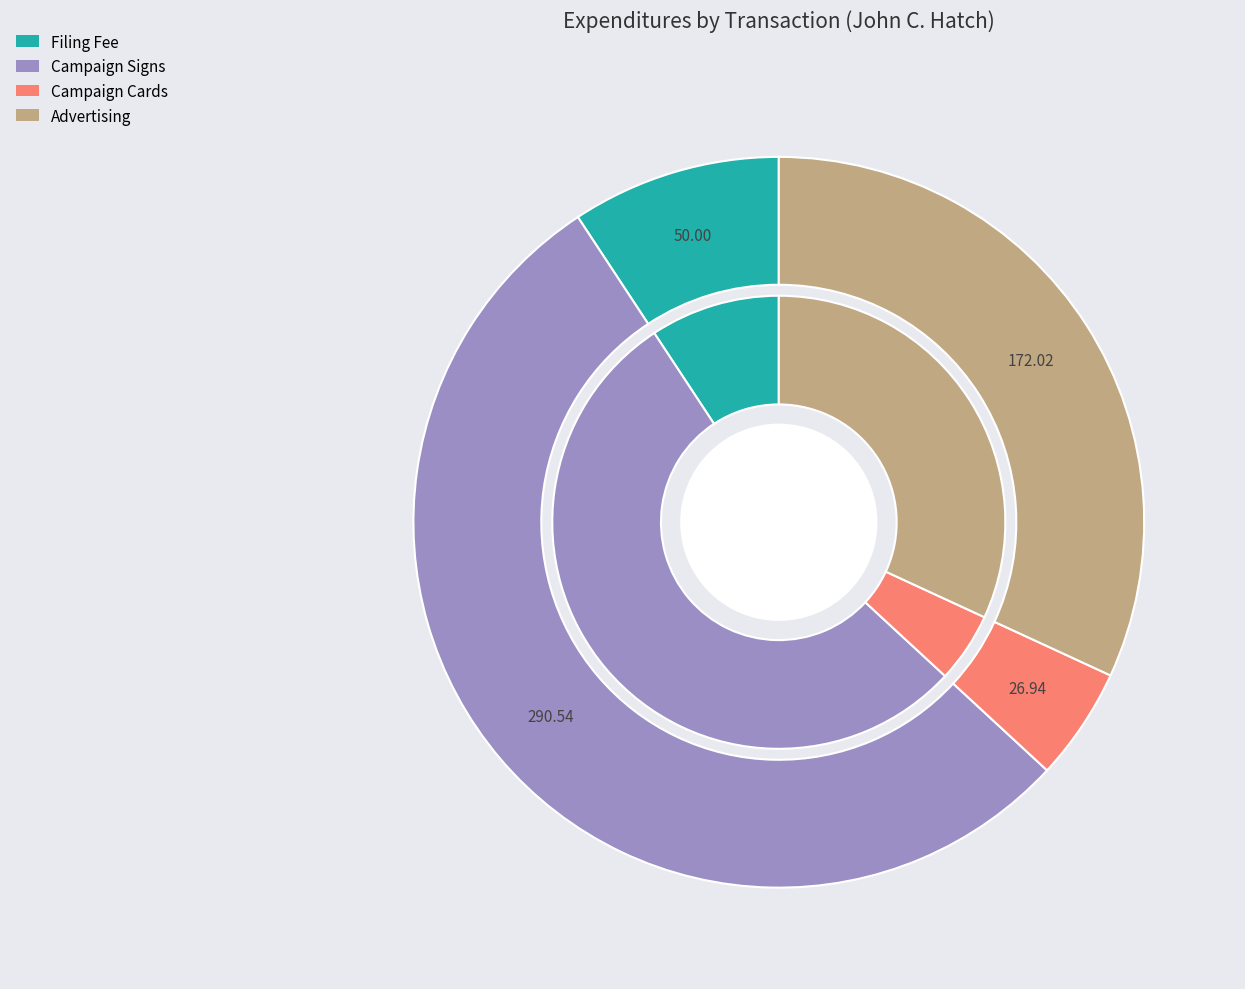

To the nearest percent, what portion does Campaign Signs
(1337003) represent?

54%